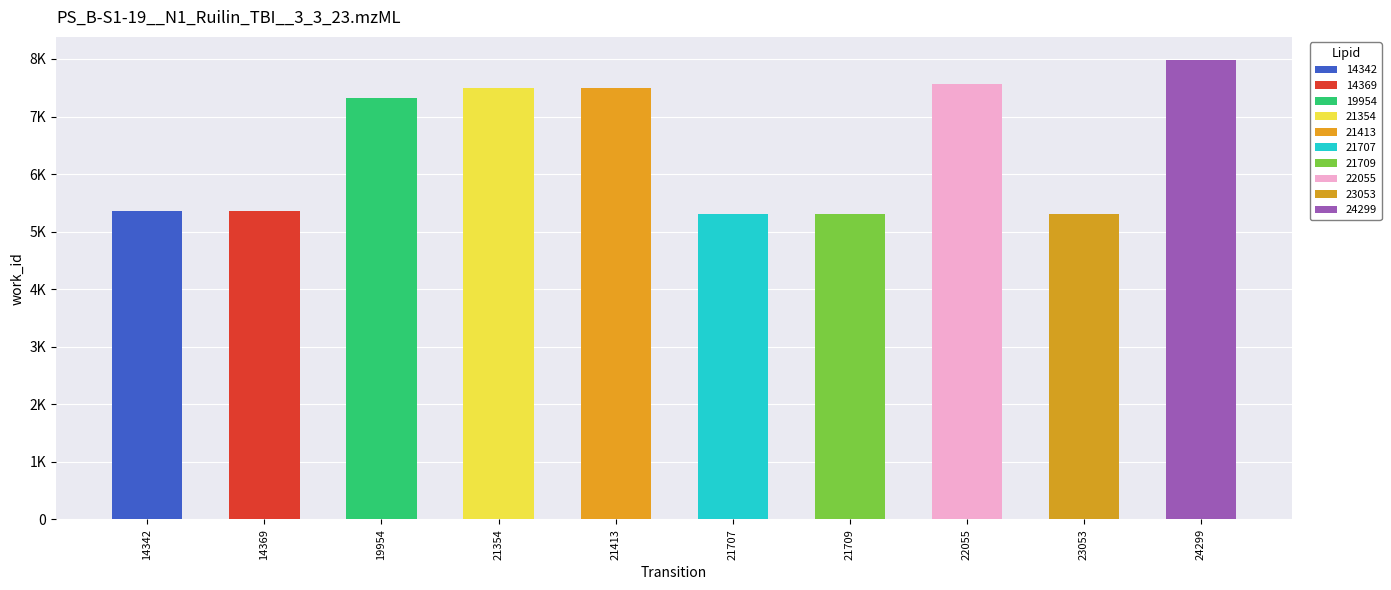

List the labels in order of value, smallest first.

21707, 21709, 23053, 14342, 14369, 19954, 21354, 21413, 22055, 24299